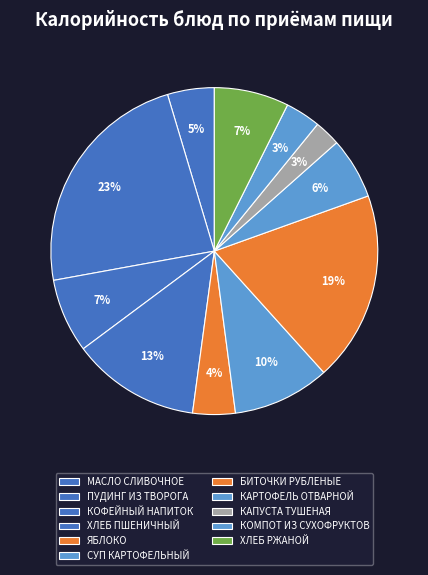

Which slice is the largest?

ПУДИНГ ИЗ ТВОРОГА